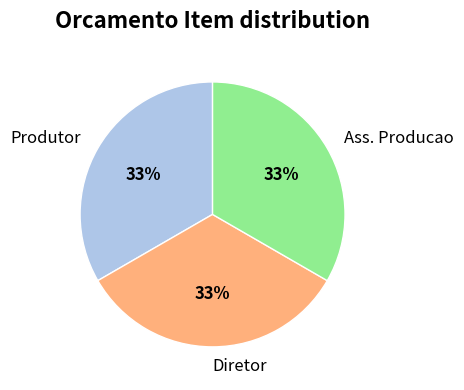

How many slices are in this pie chart?

3